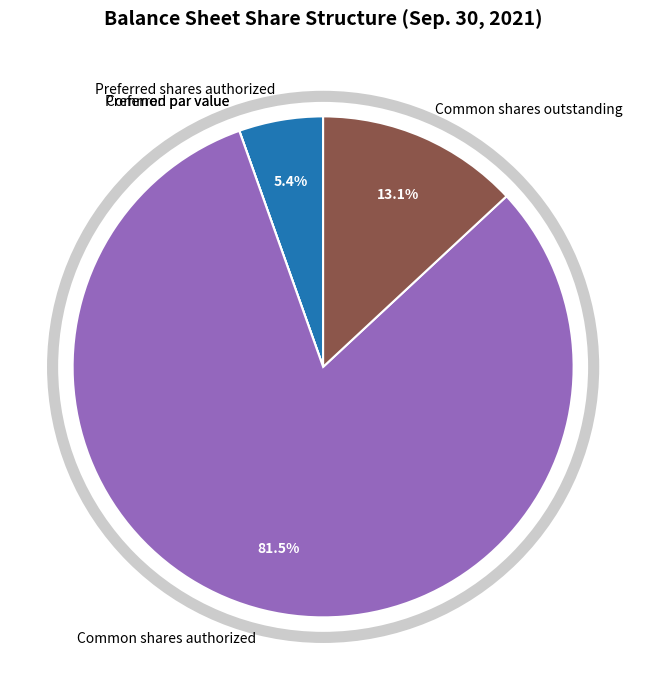

What percentage do Common shares authorized and Preferred shares authorized together represent?

86.9%